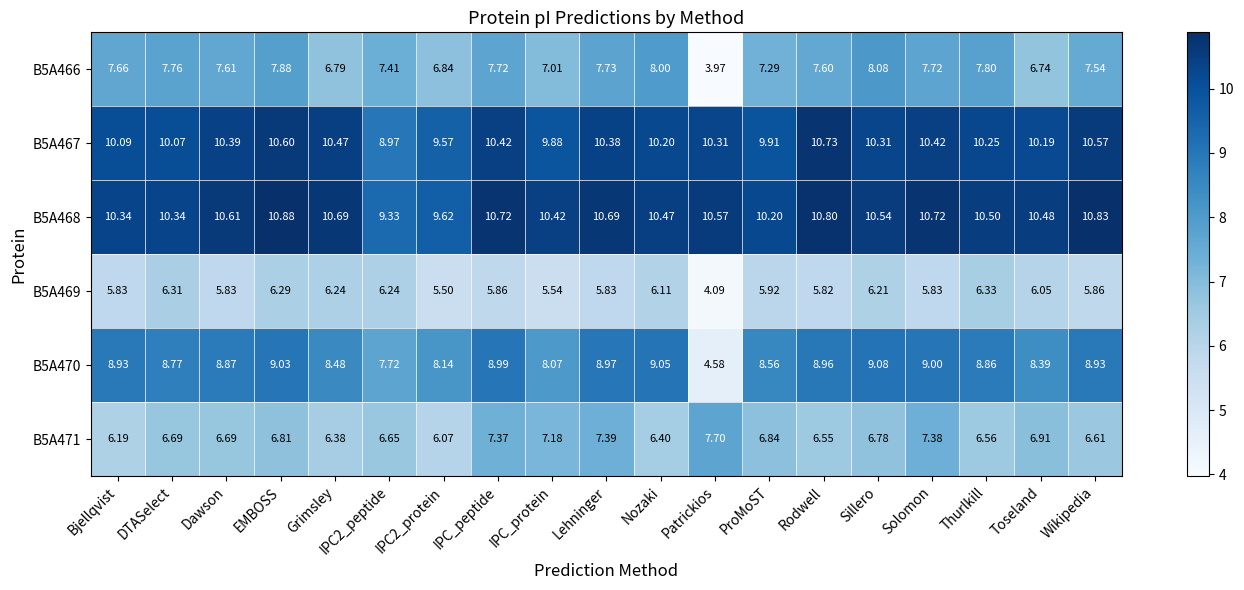

At which category does the chart reach its peak across all series?

EMBOSS